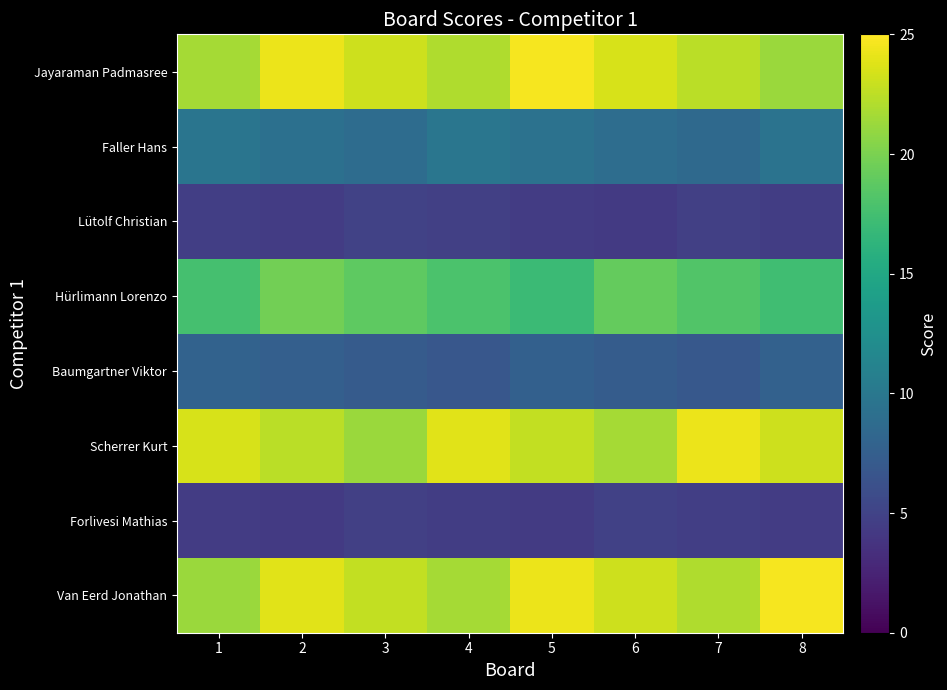

Which series has the largest range (max minus min)?

Van Eerd Jonathan